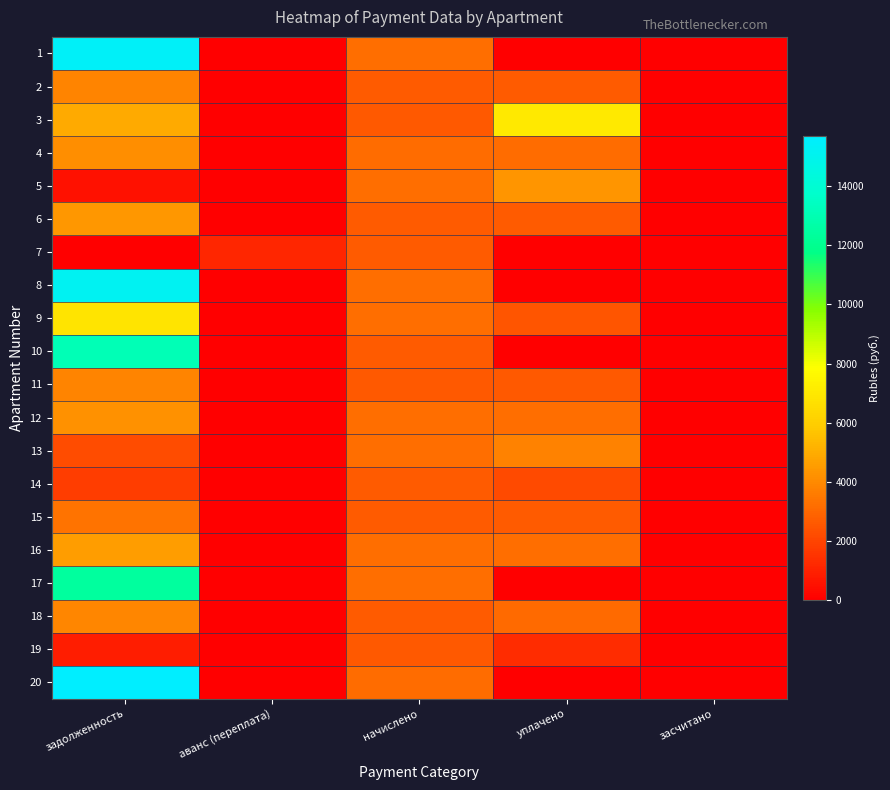

What is the total value across all series at уплачено?

44352.2